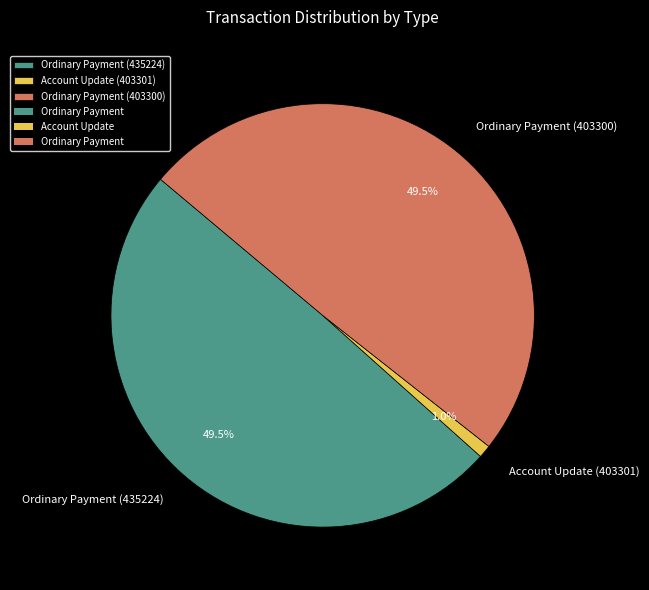

Does Account Update (403301) account for over 50% of the chart?

No